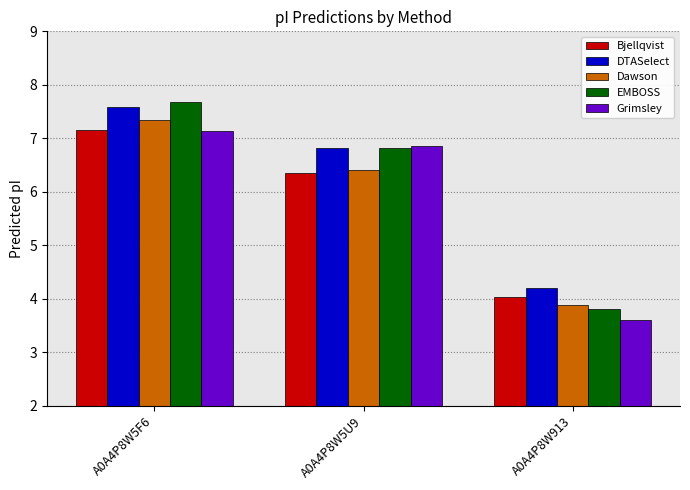

Reading left to right, extract all data points from this chart.

Bjellqvist: 7.2	6.4	4.0
DTASelect: 7.6	6.8	4.2
Dawson: 7.3	6.4	3.9
EMBOSS: 7.7	6.8	3.8
Grimsley: 7.1	6.9	3.6